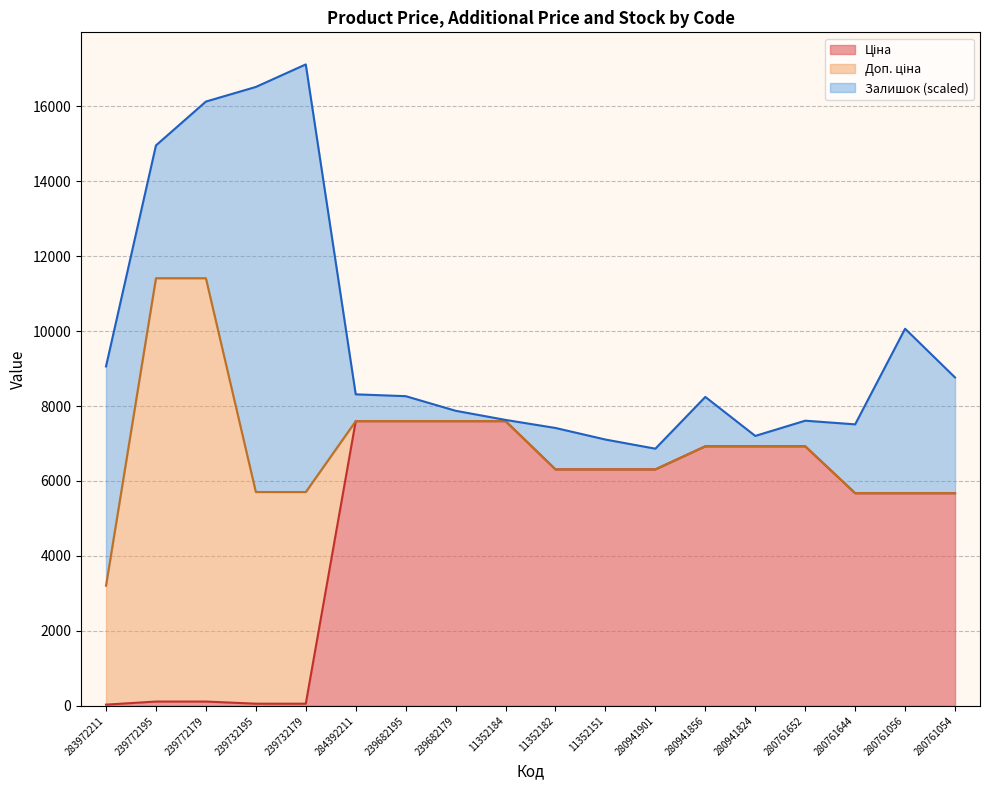

At which label does Доп. ціна reach its minimum?

283972211